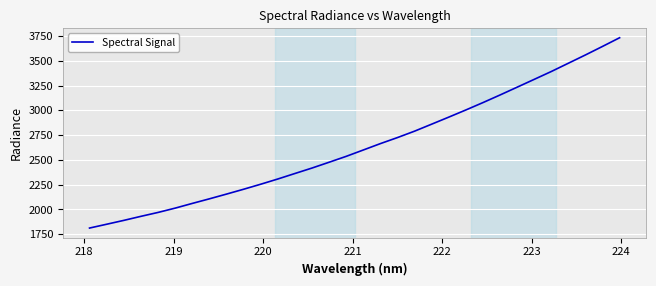

What is the greatest value displayed?

3732.0